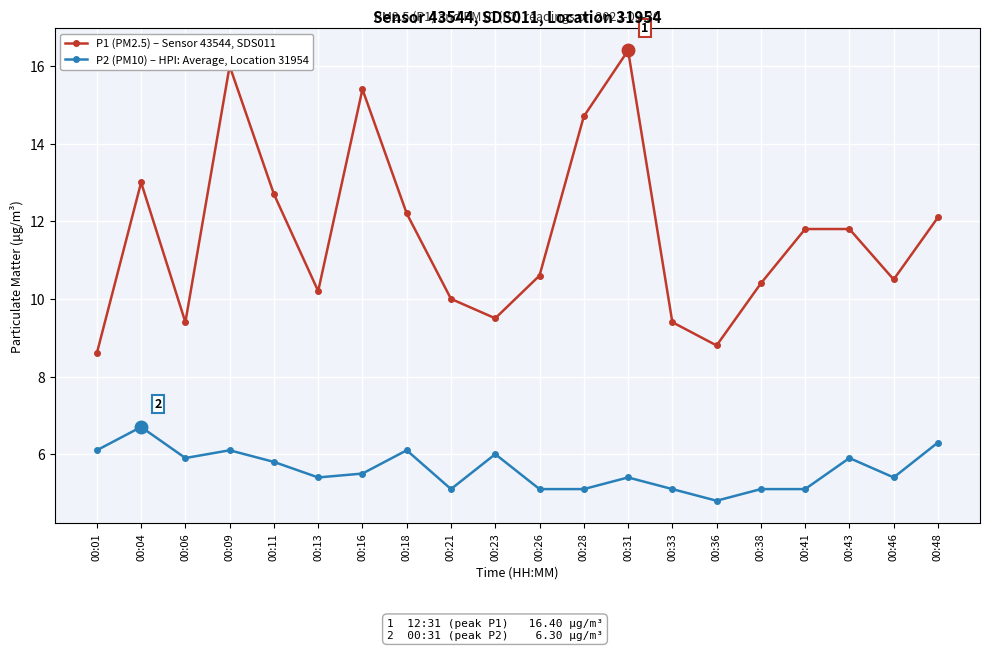

Is the value of P1 (PM2.5) – Sensor 43544, SDS011 at 00:11 greater than the value of P2 (PM10) – HPI: Average, Location 31954 at 00:43?

Yes